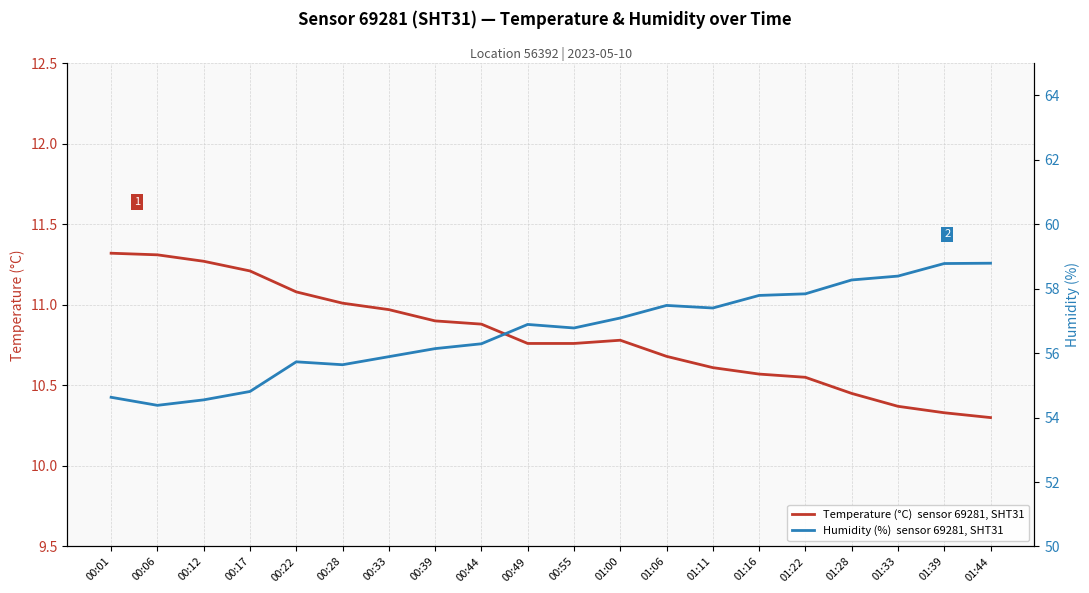

At which category does humidity reach its first local valley?

00:06